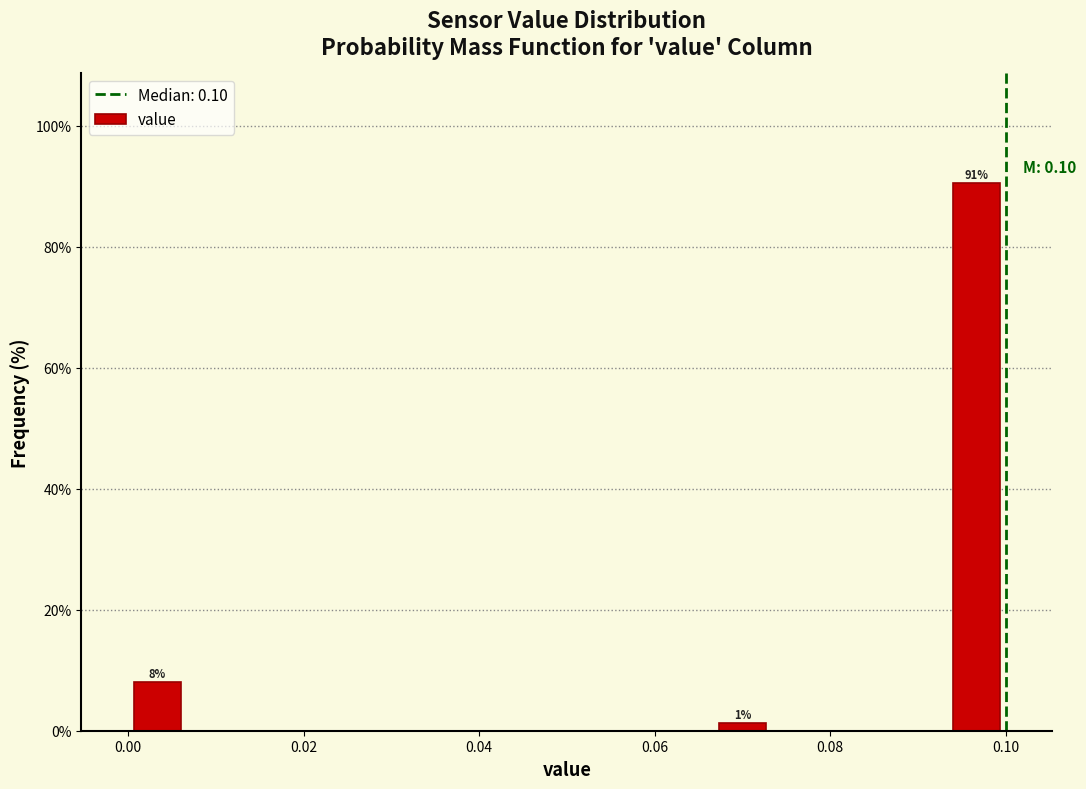

Around what value on the x-axis is the tallest bar? Give the approximate position of its centre, as read against the axis.

0.096